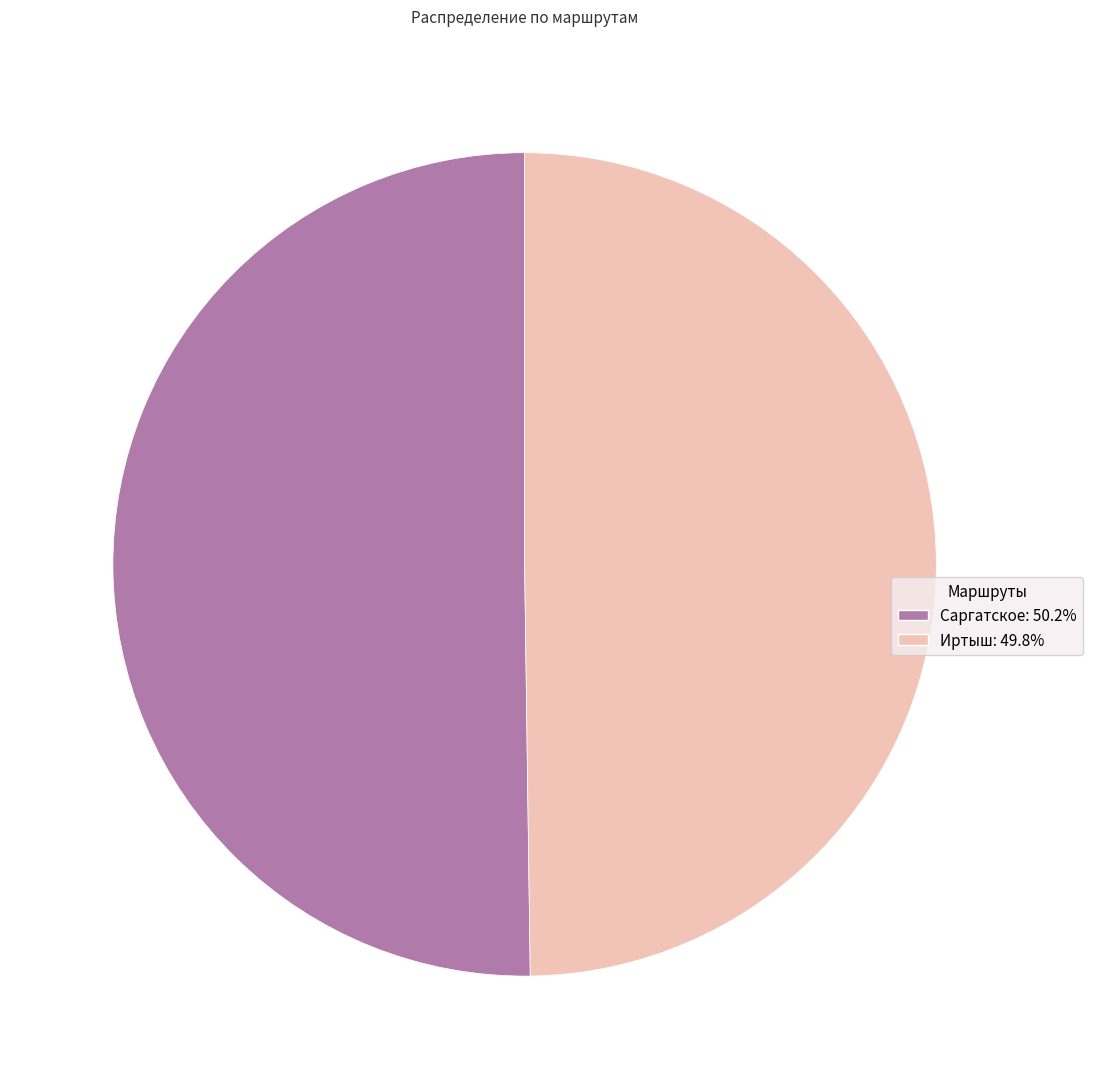

Count the number of slices in the pie.

2